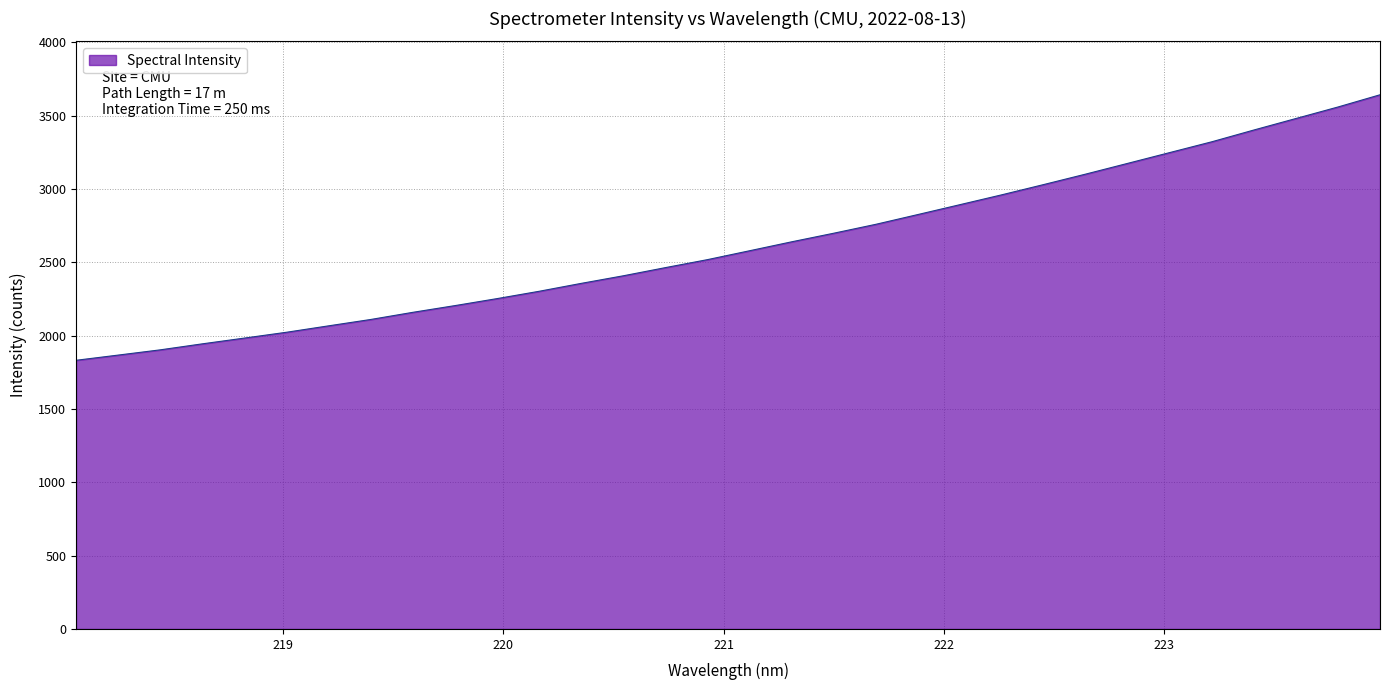

What is the difference between the maximum and minimum values?

1810.5